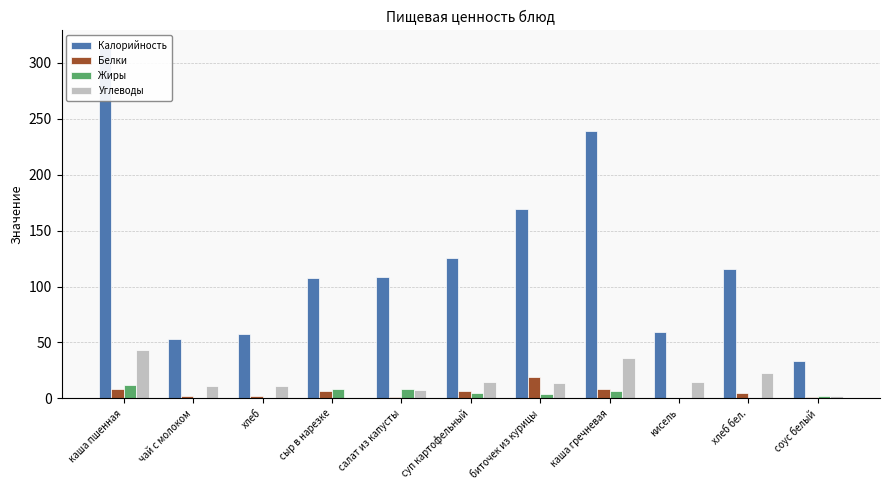

The Белки series shows 7.0 at сыр в нарезке. True or false?

True